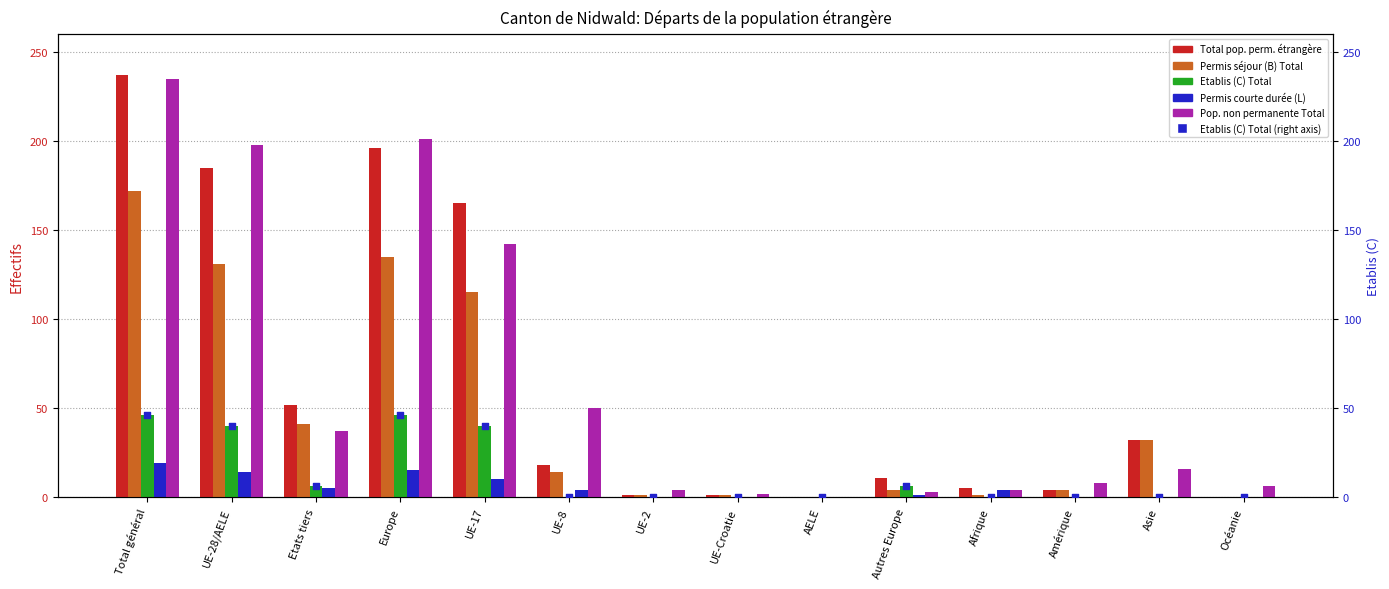

Which series has the widest spread of Y values?

Total pop. perm. étrangère